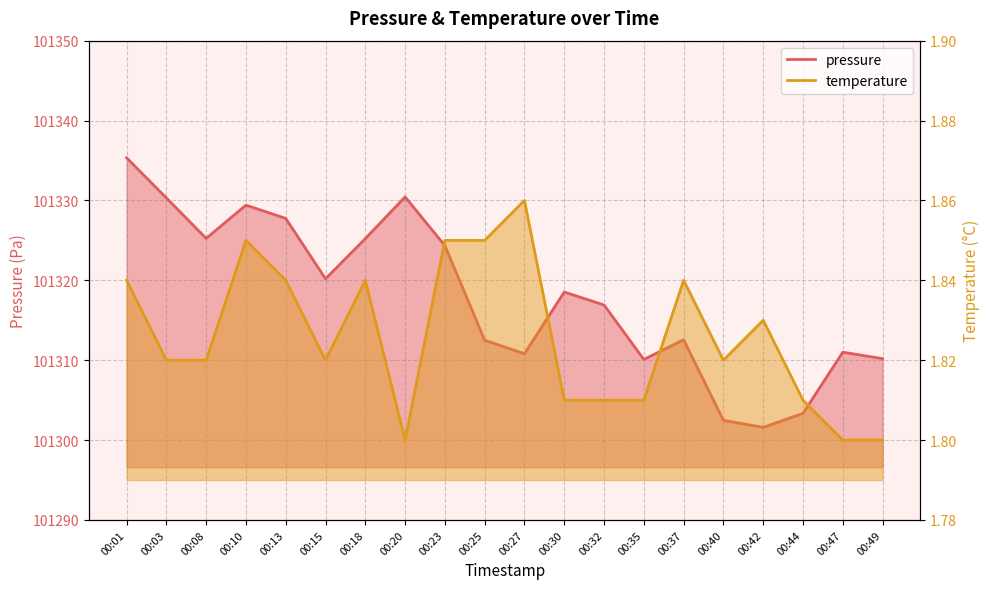

Which series has the largest total across all categories?

pressure